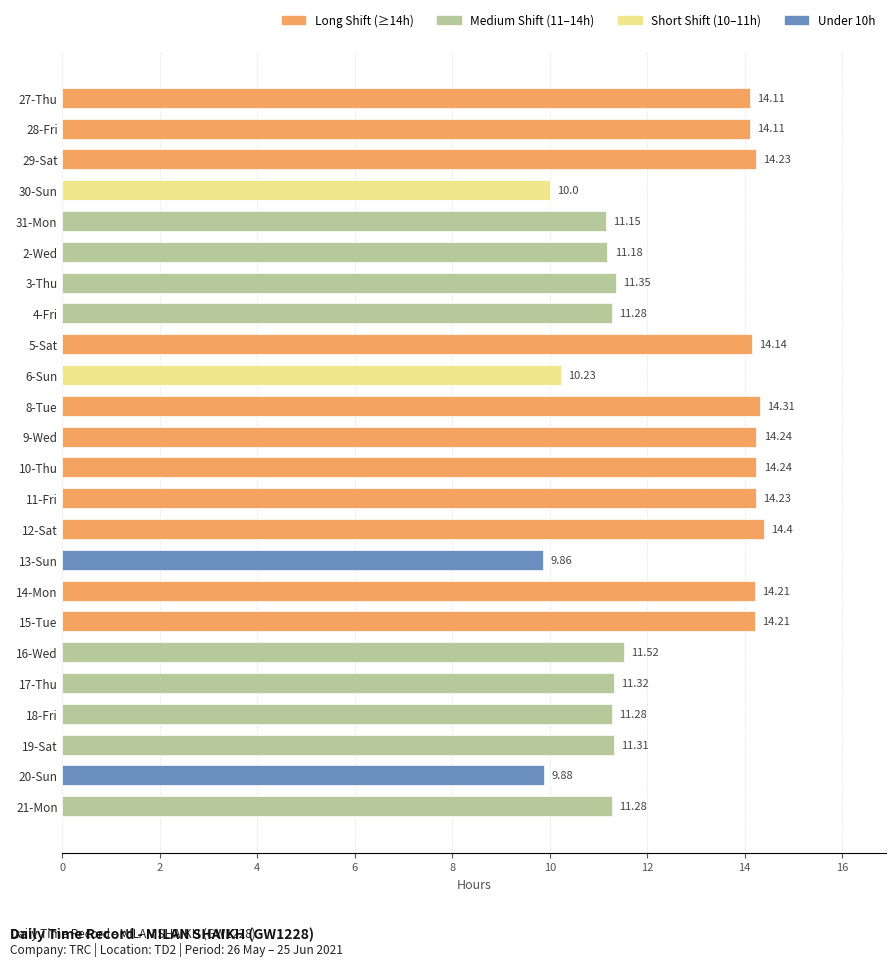

What is the sum of the values at 10-Thu and 18-Fri?

25.5